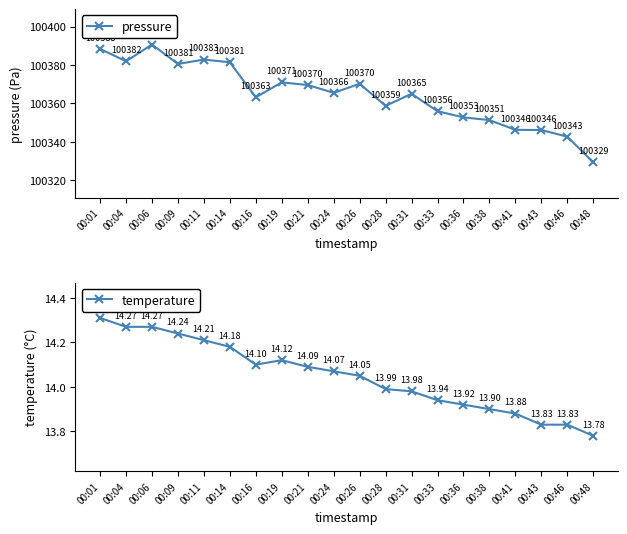

Between 00:01 and 00:11, which is larger?

00:01